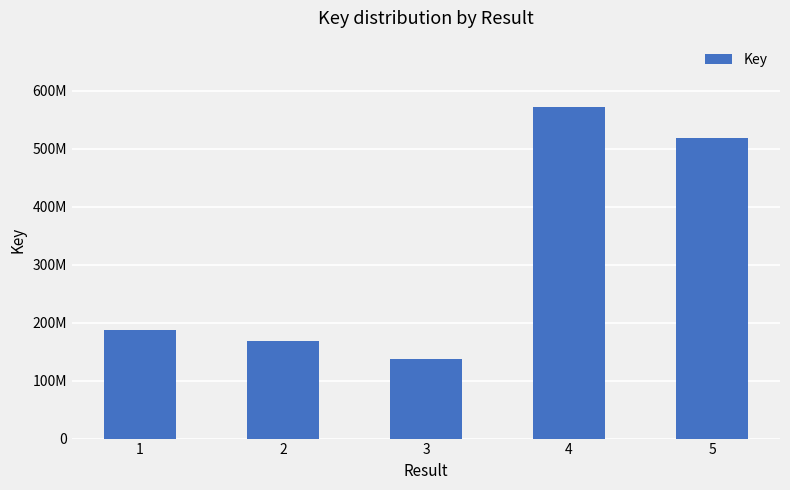

Does the chart contain any negative values?

No